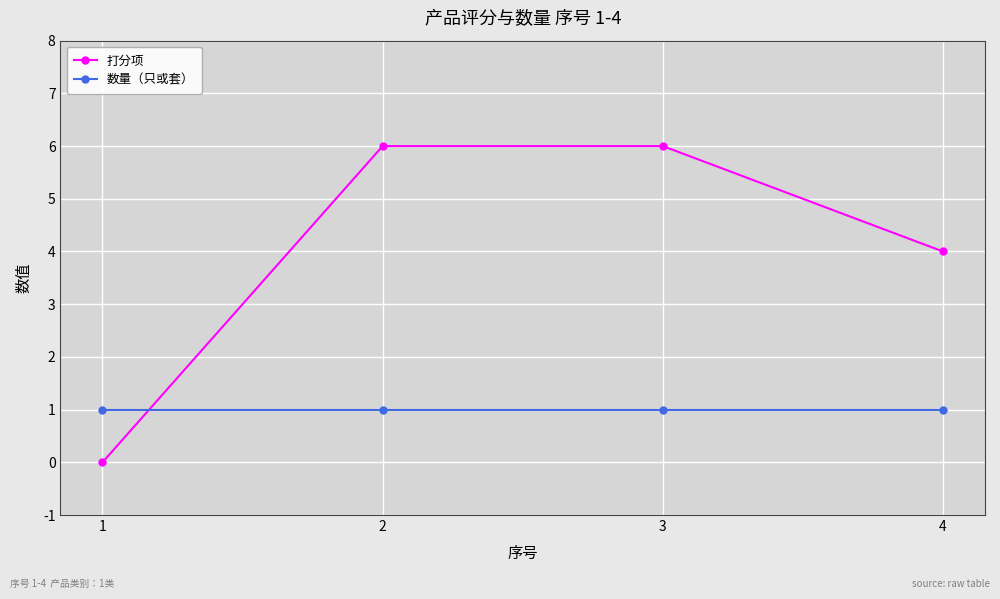

What are all the series names shown in the legend?

打分项, 数量（只或套）